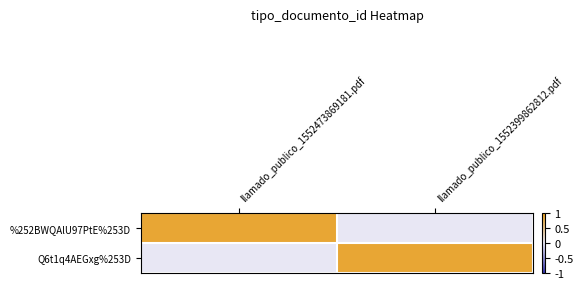

How many series are shown in this chart?

2